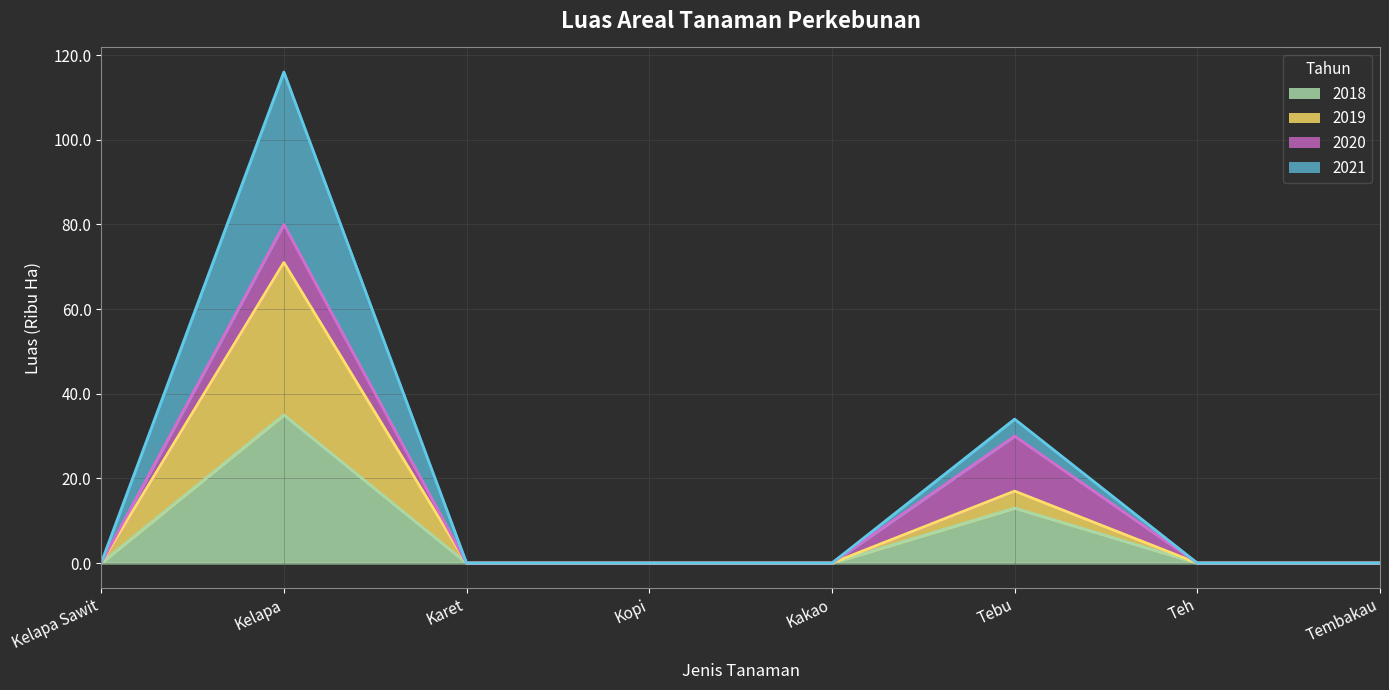

How many interior local peaks does the 2021 series have?

2